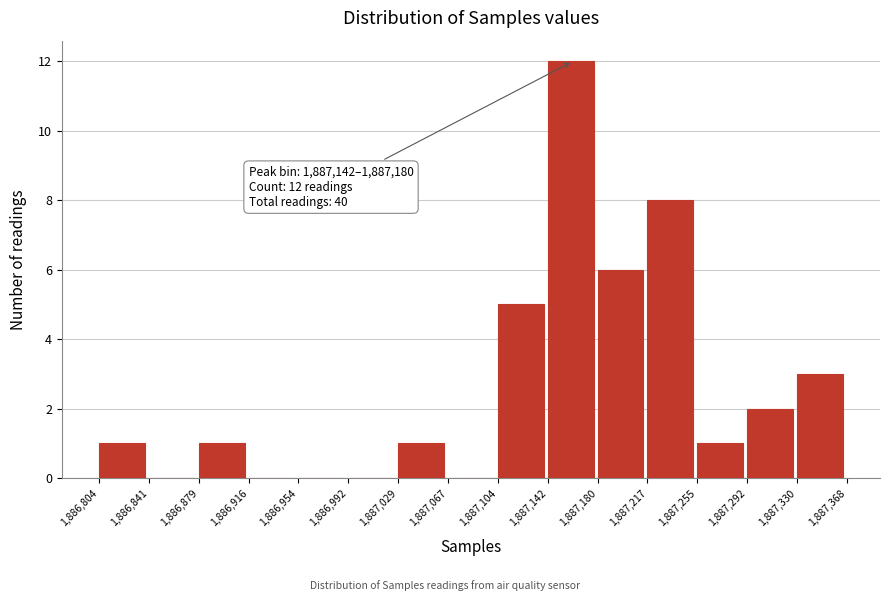

Which range on the x-axis has the tallest bar?

1,887,142 to 1,887,180